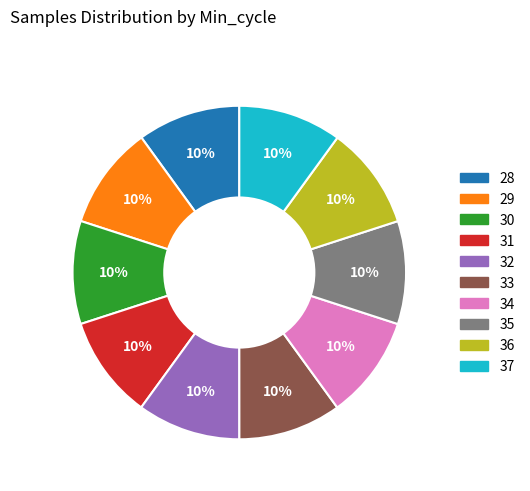

To the nearest percent, what portion does 34 represent?

10%